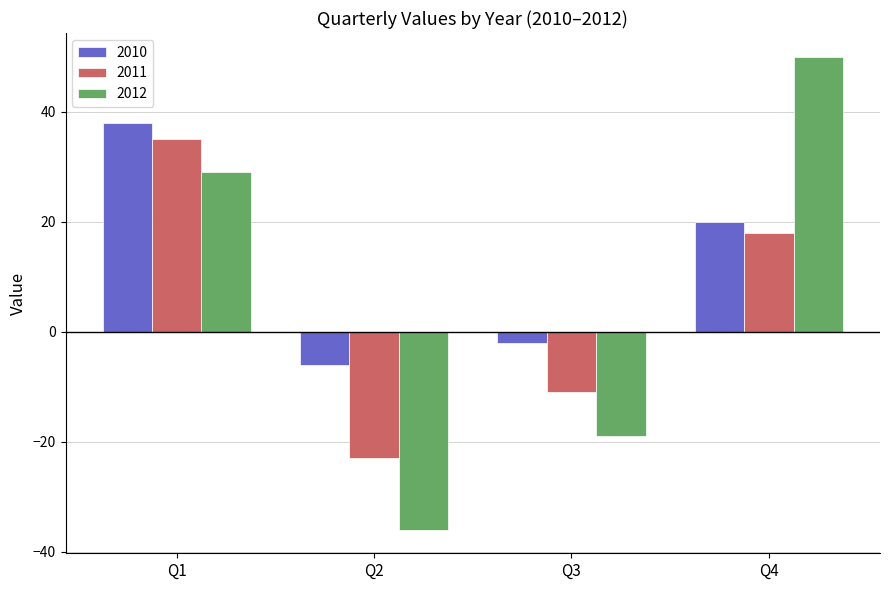

Which series has the largest range (max minus min)?

2012